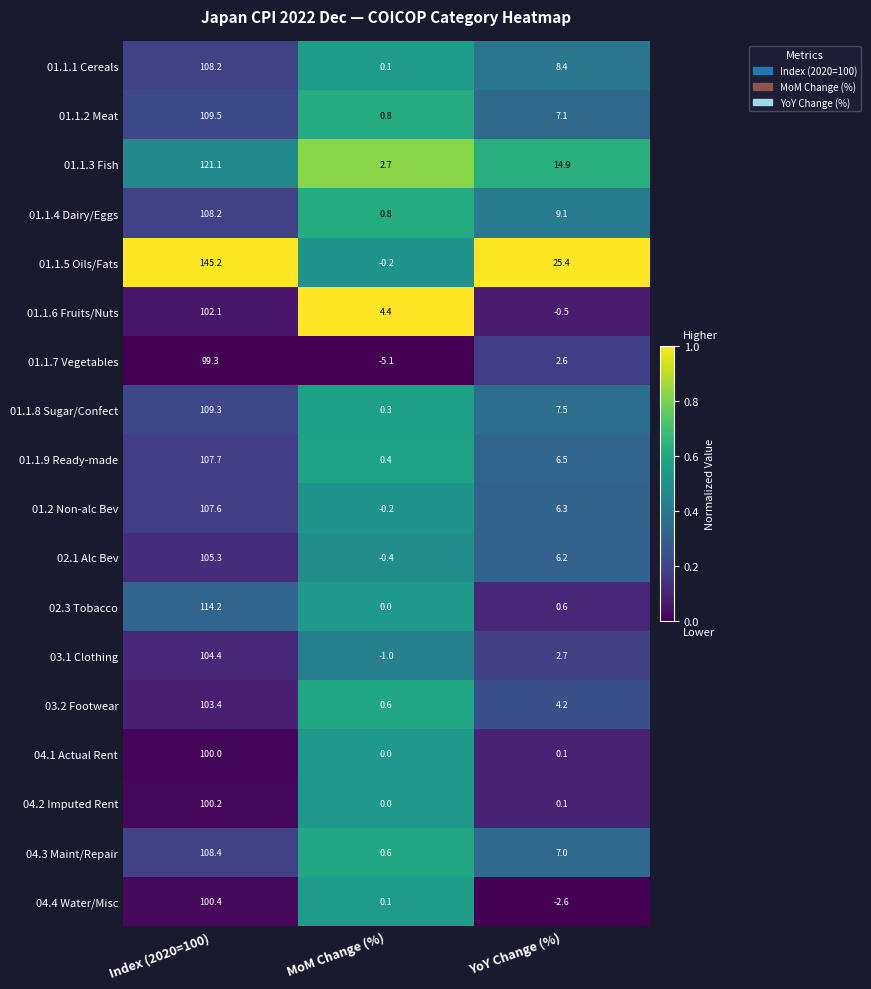

What is the difference between the maximum and minimum values in the 02.3 Tobacco series?

114.2